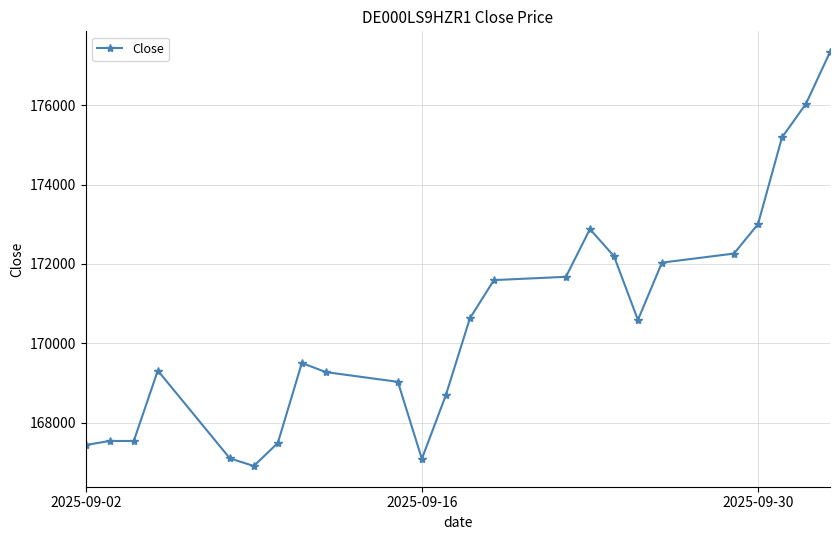

True or false: there are more than 2 points higher than both neighbors.

True